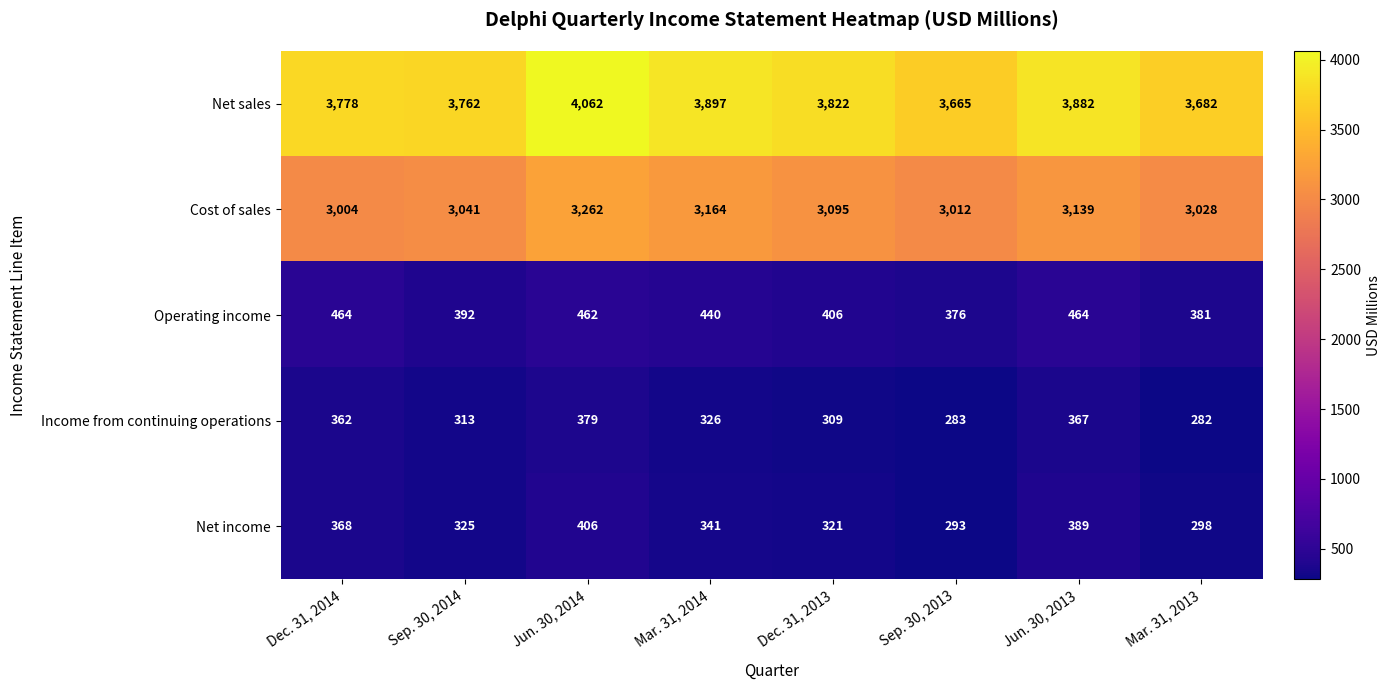

What is the difference between the maximum and second lowest values in the Operating income series?

83